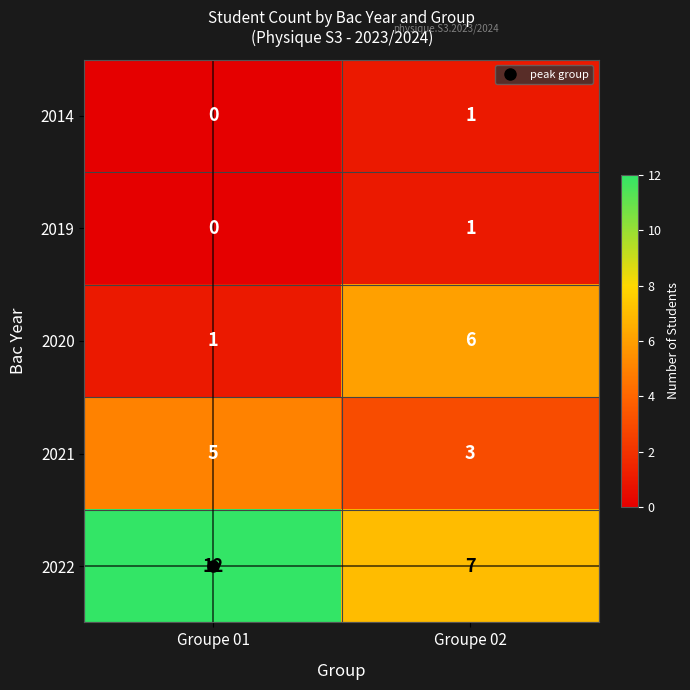

What is the spread (max minus min) of values at Groupe 02?

6